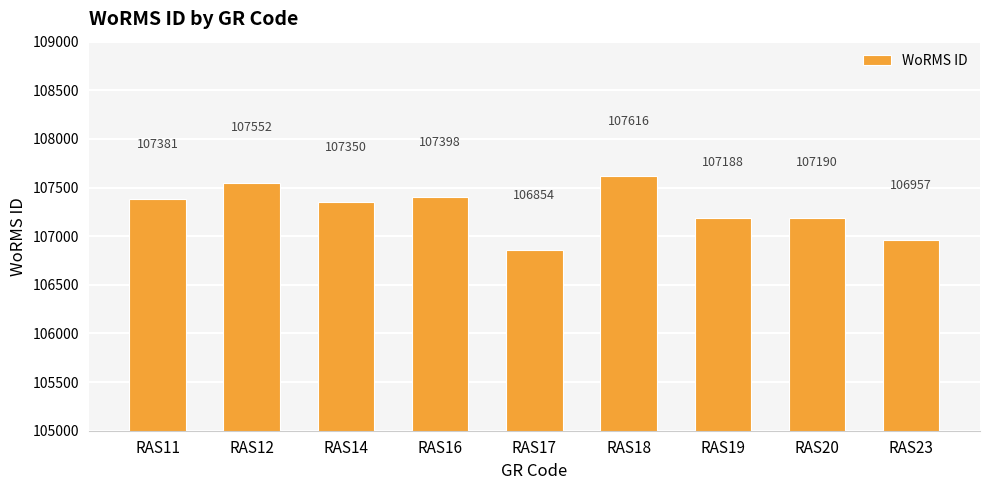

What is the sum of the values at RAS16 and RAS23?

214355